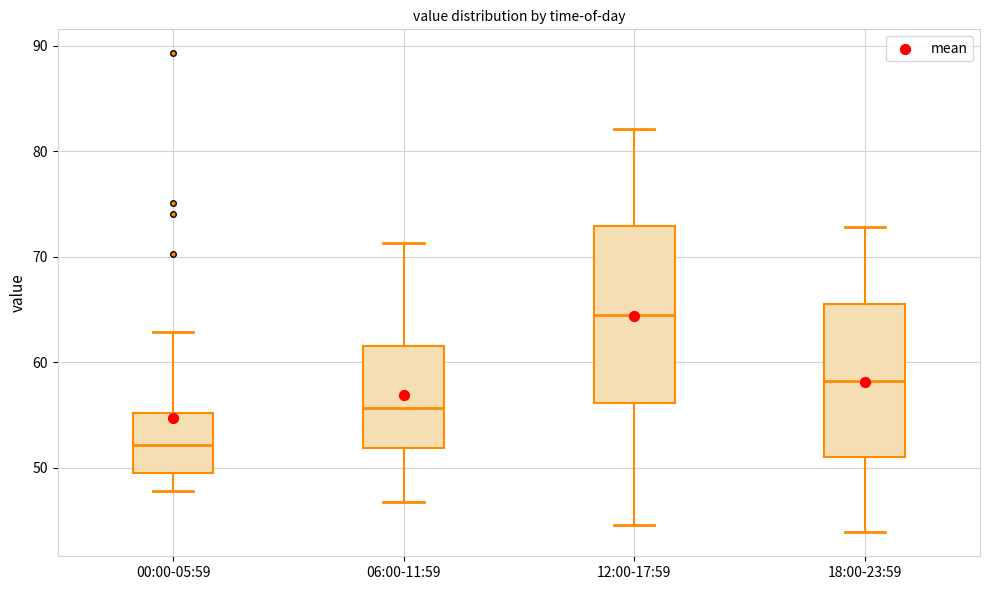

Which box's median line is the lowest?

00:00-05:59